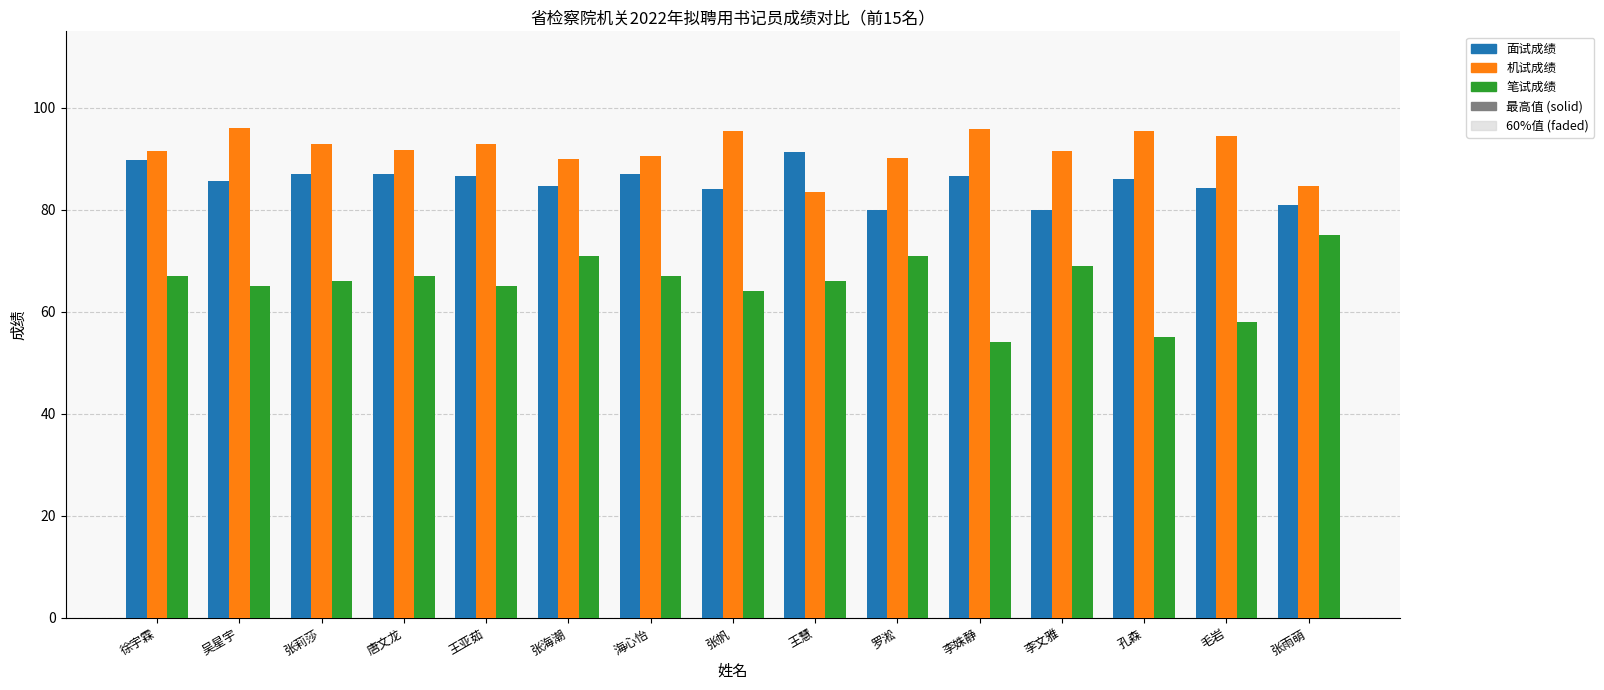

Which series has the largest range (max minus min)?

笔试成绩